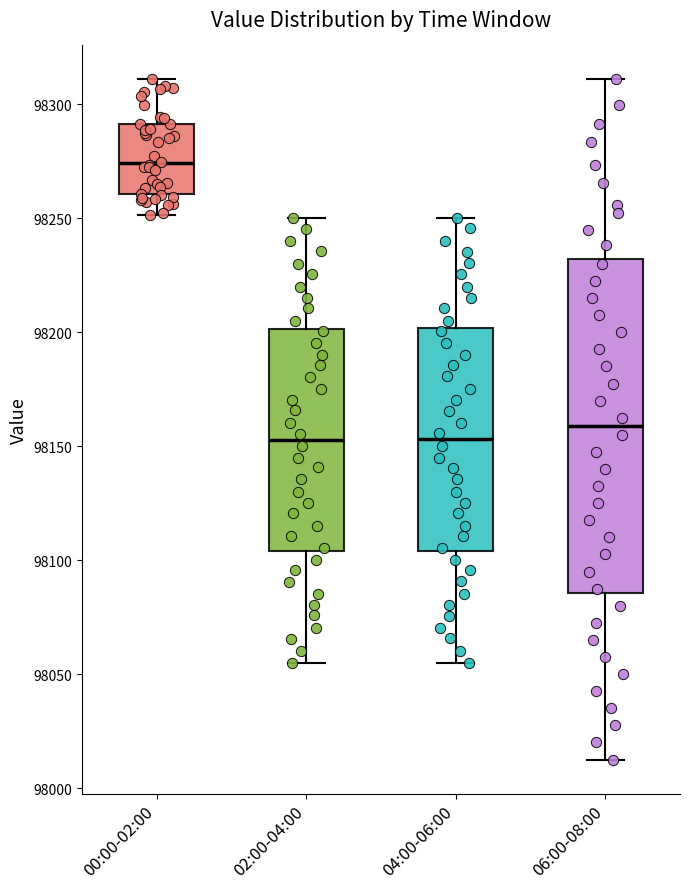

Reading left to right, transcribe this box plot: for each box, give where its median line is, the range the box spans, and where its two whiskers end, as read against the y-axis. The values are not printed on the chart, so give them approximately, as read against the axis.

00:00-02:00: median 98275, box 98260 to 98290, whiskers 98250 to 98310
02:00-04:00: median 98155, box 98105 to 98200, whiskers 98055 to 98250
04:00-06:00: median 98155, box 98105 to 98200, whiskers 98055 to 98250
06:00-08:00: median 98160, box 98085 to 98230, whiskers 98015 to 98310